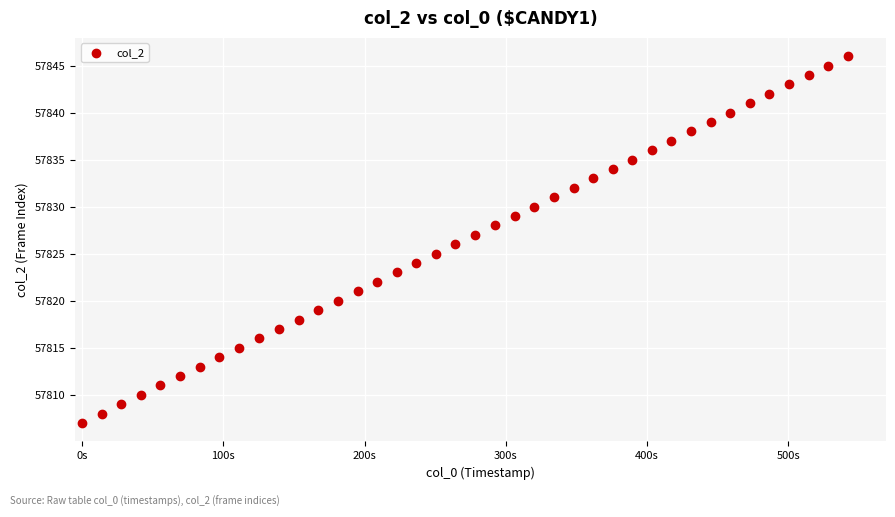

What is the range of Y values (max minus min)?

39